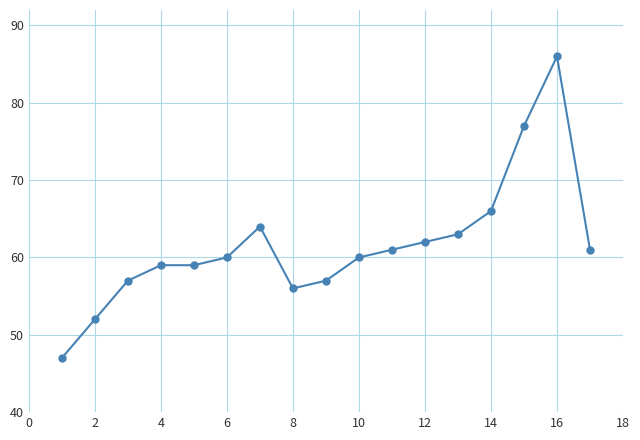

What is the value of the 10th point from the left?

60